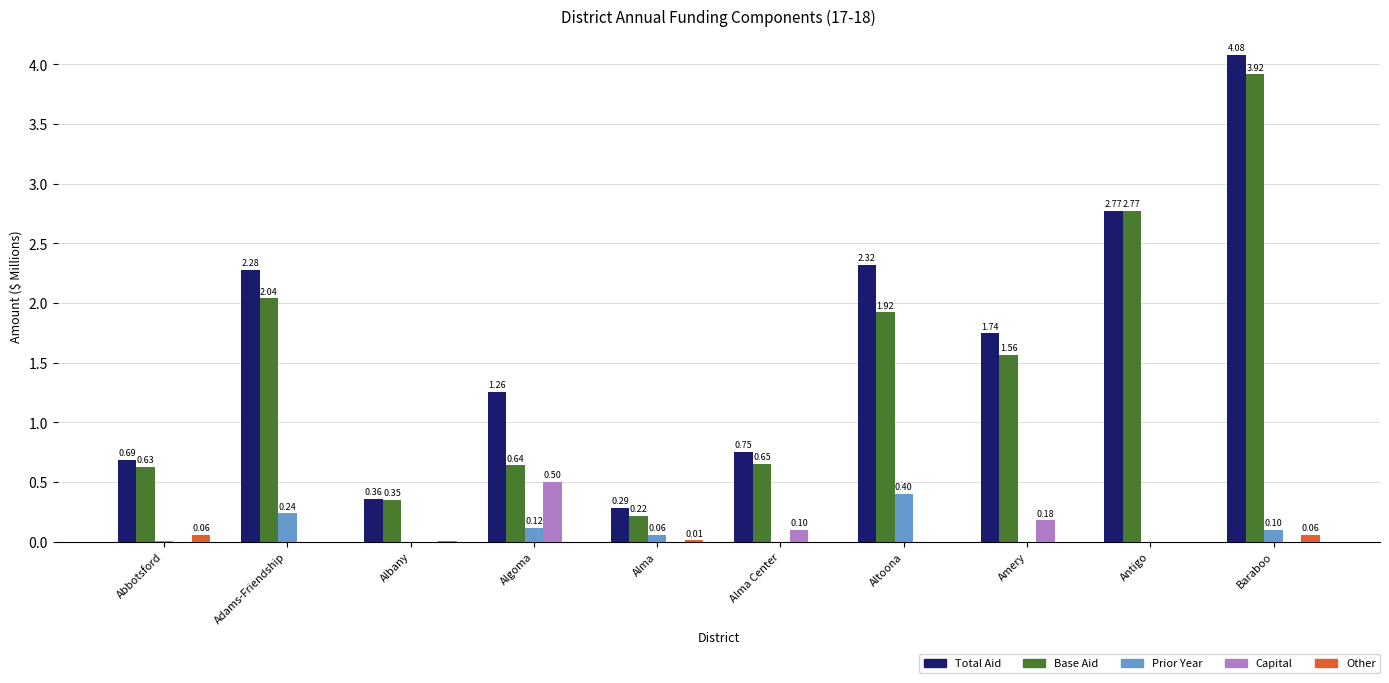

Is the value of Capital at Adams-Friendship greater than the value of Base Aid at Alma?

No